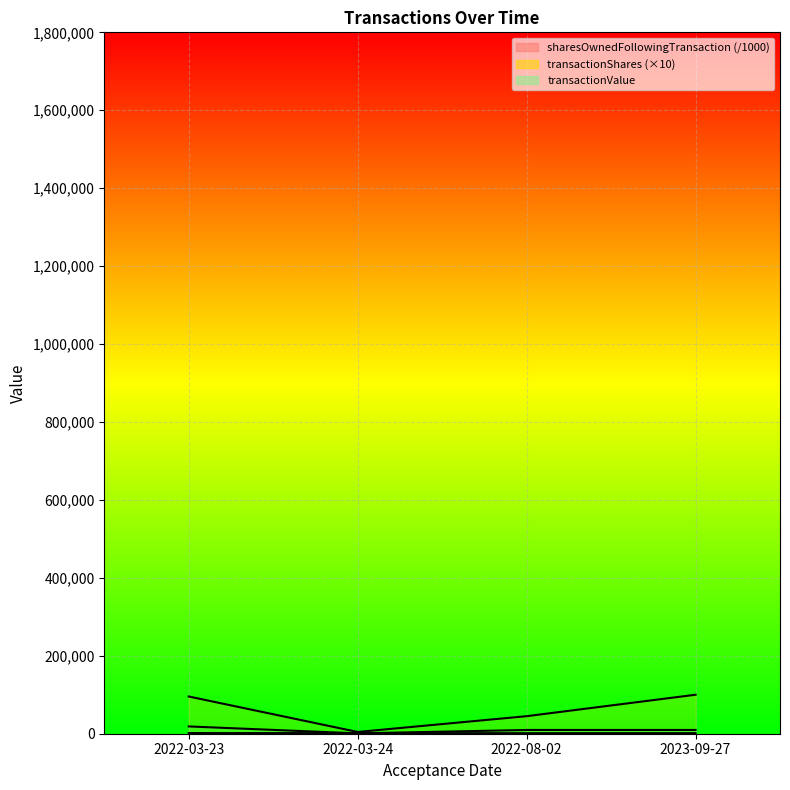

True or false: transactionShares and transactionValue intersect in this chart.

False